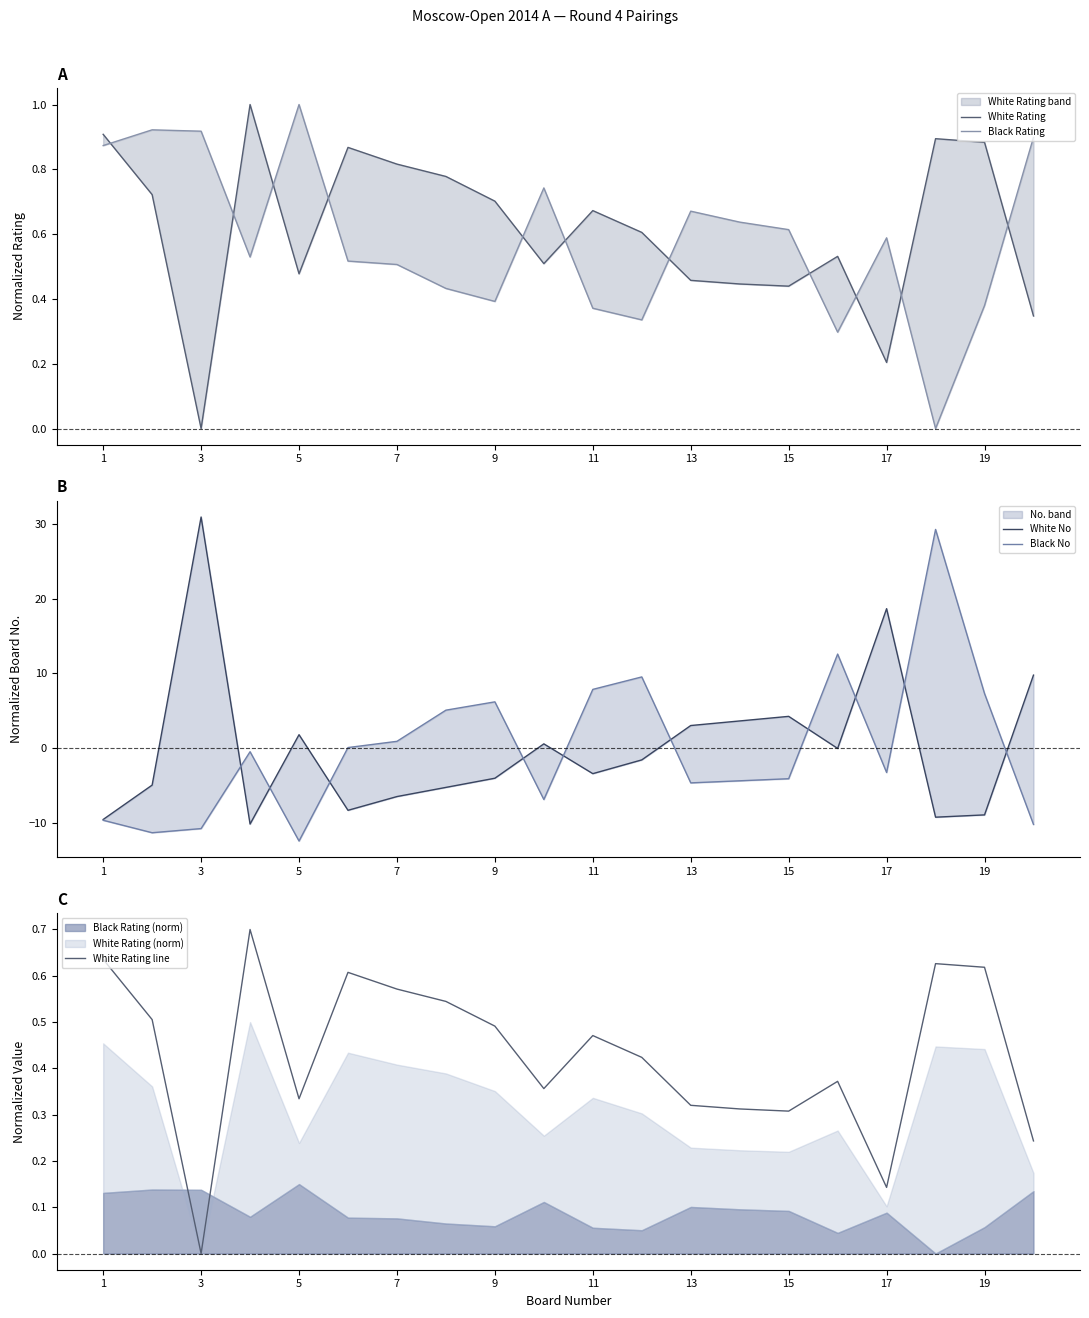

Which category has the lowest value in the White Rating line series?

3